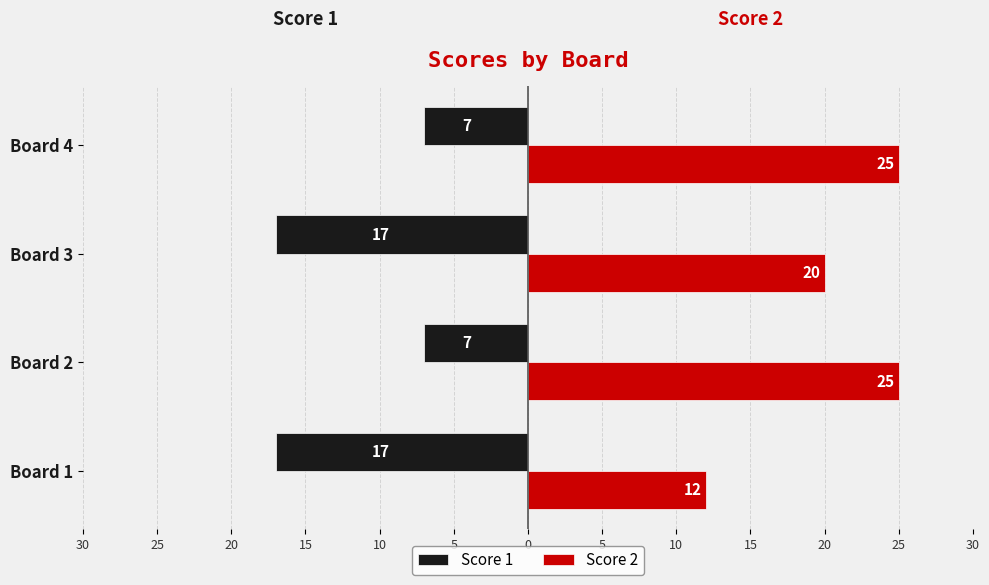

Which series has the largest total across all categories?

Score 2